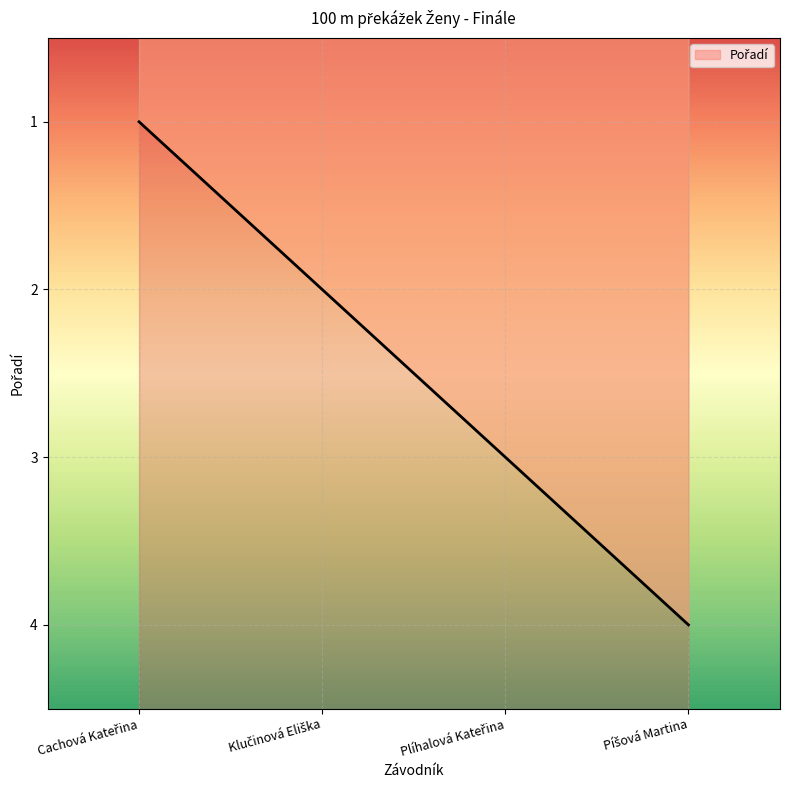

Count the values in the range 2 to 4.

3